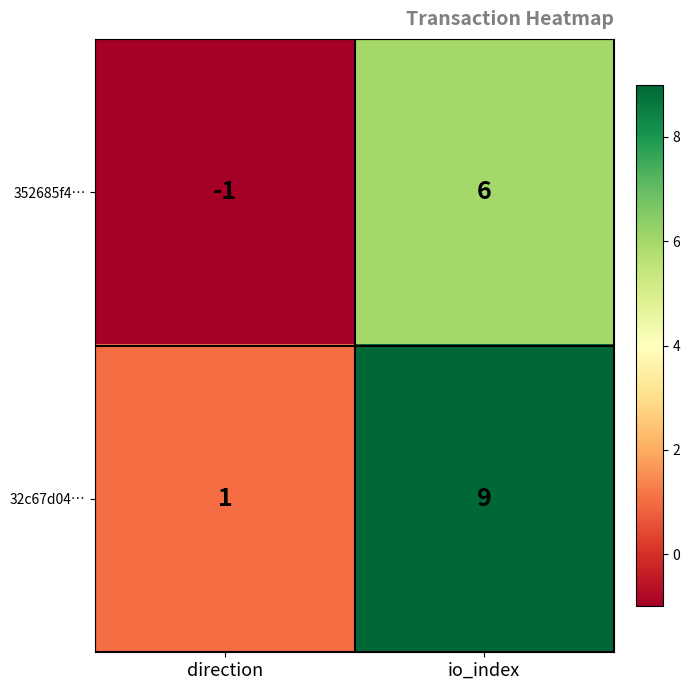

Which series has the widest spread of values?

32c67d04…